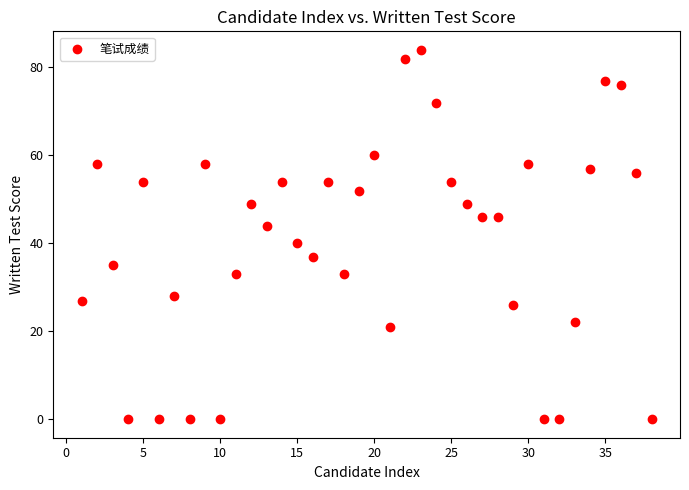

What is the range of X values (max minus min)?

37